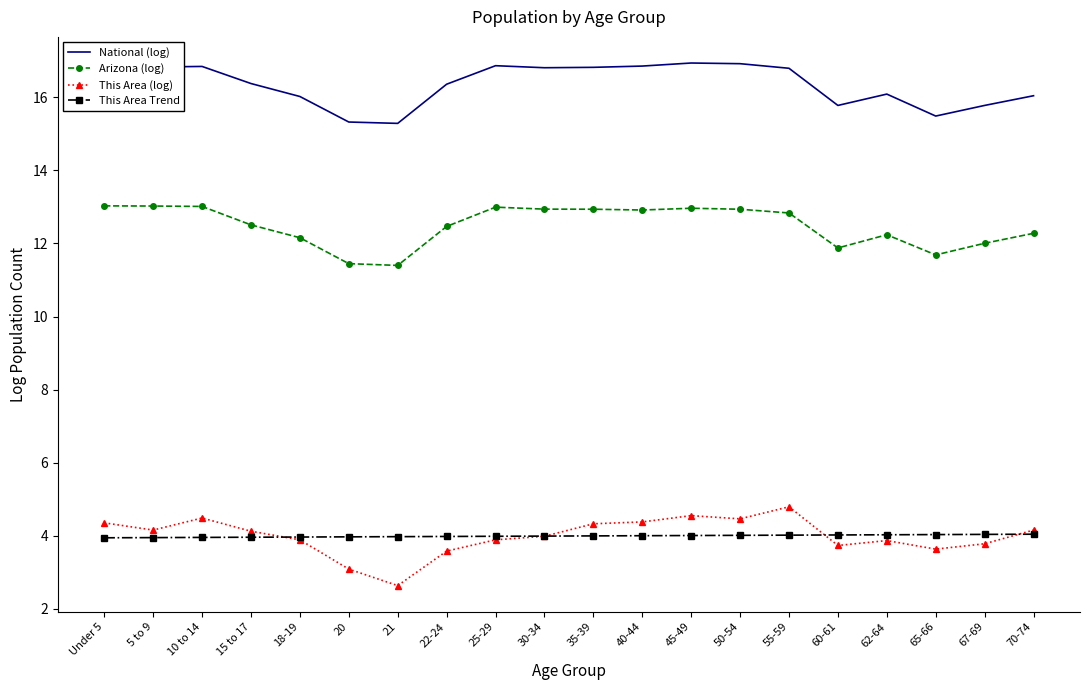

Is it true that This Area (log) equals 1.1 at 62-64?

False